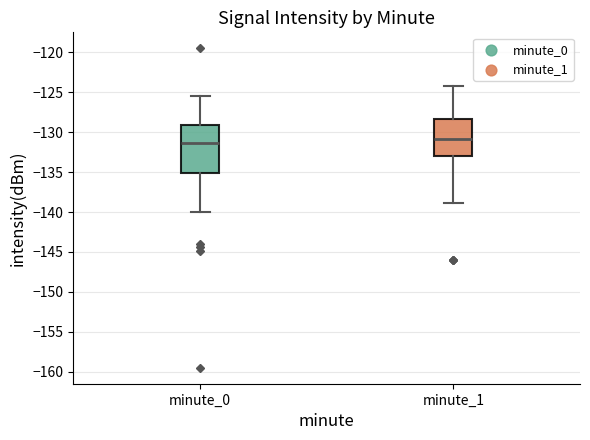

Comparing the boxes themselves (not the whiskers), which one is the tallest?

minute_0